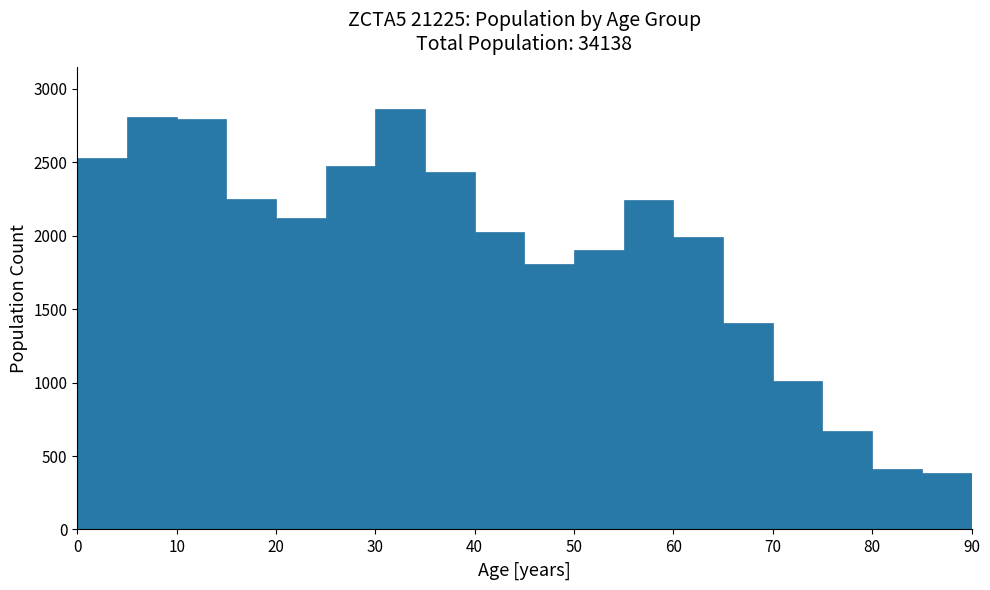

What is the height of the bar covering 25 to 30 on the x-axis? The values are not printed on the chart, so give them approximately, as read against the axis.

2500